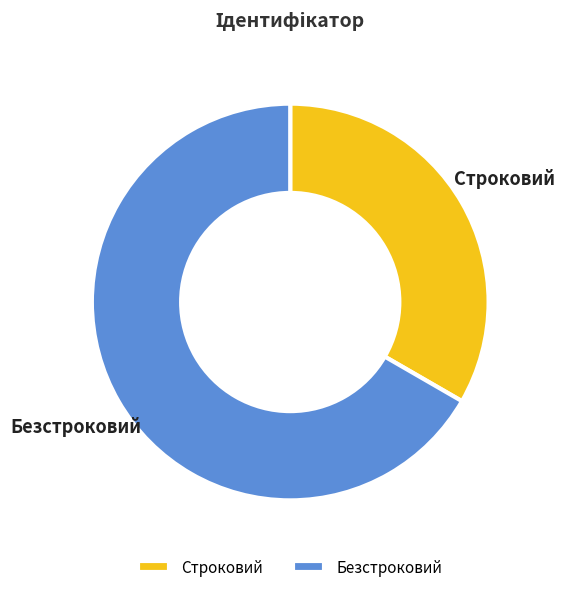

Which has a higher value, Безстроковий or Строковий?

Безстроковий